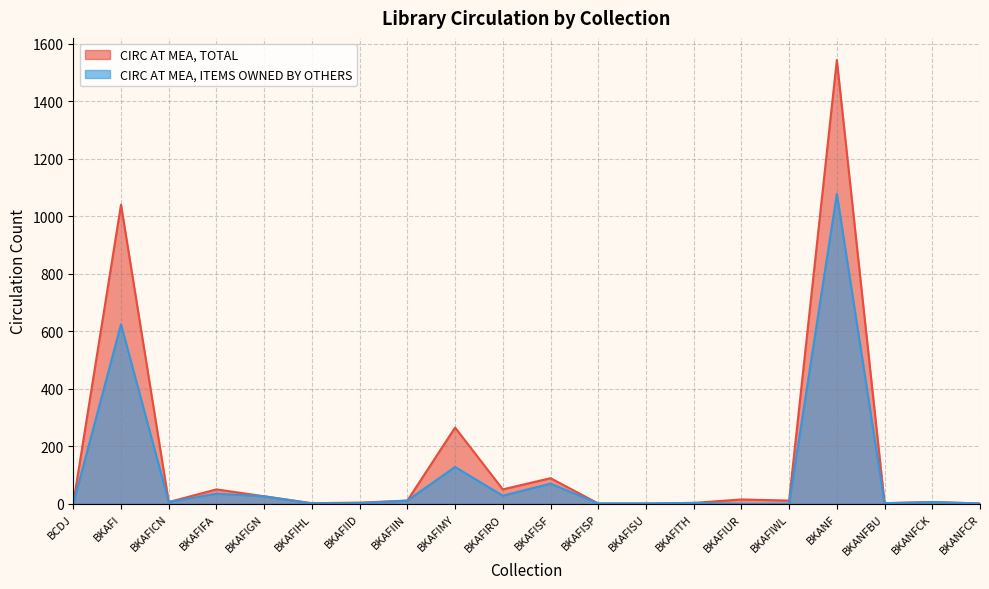

Does the chart have visible grid lines?

Yes